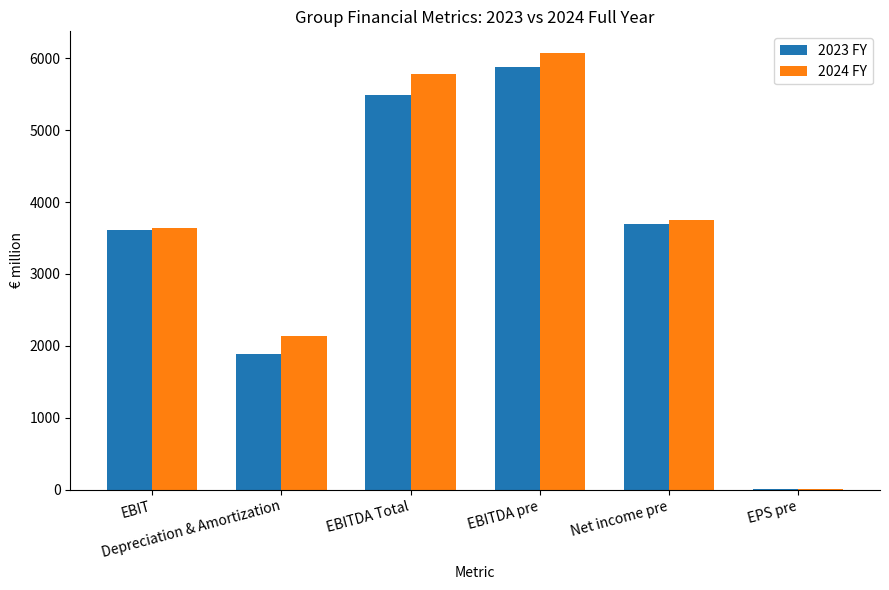

What is the total value across all series at Net income pre?

7442.0